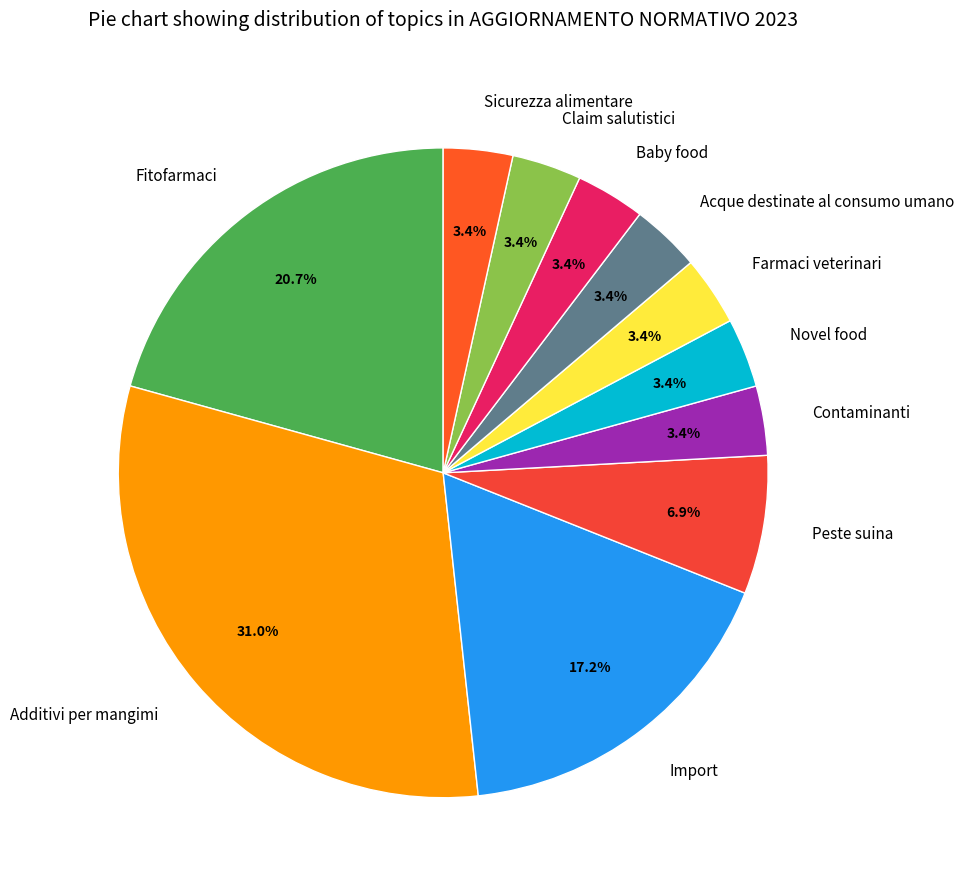

Between Fitofarmaci and Additivi per mangimi, which is larger?

Additivi per mangimi